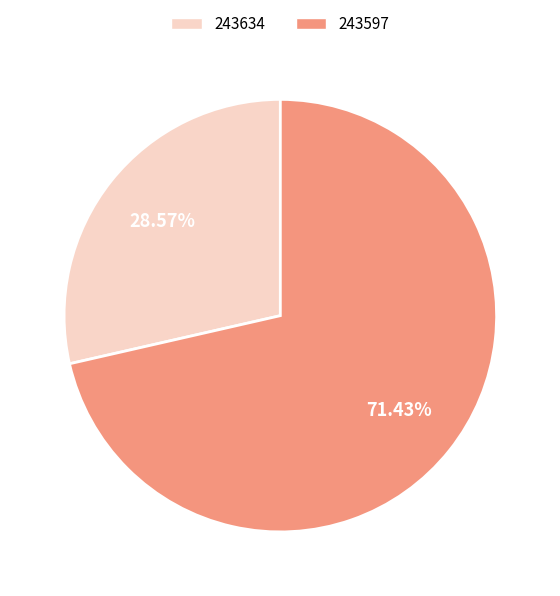

Which slice is the smallest?

243634